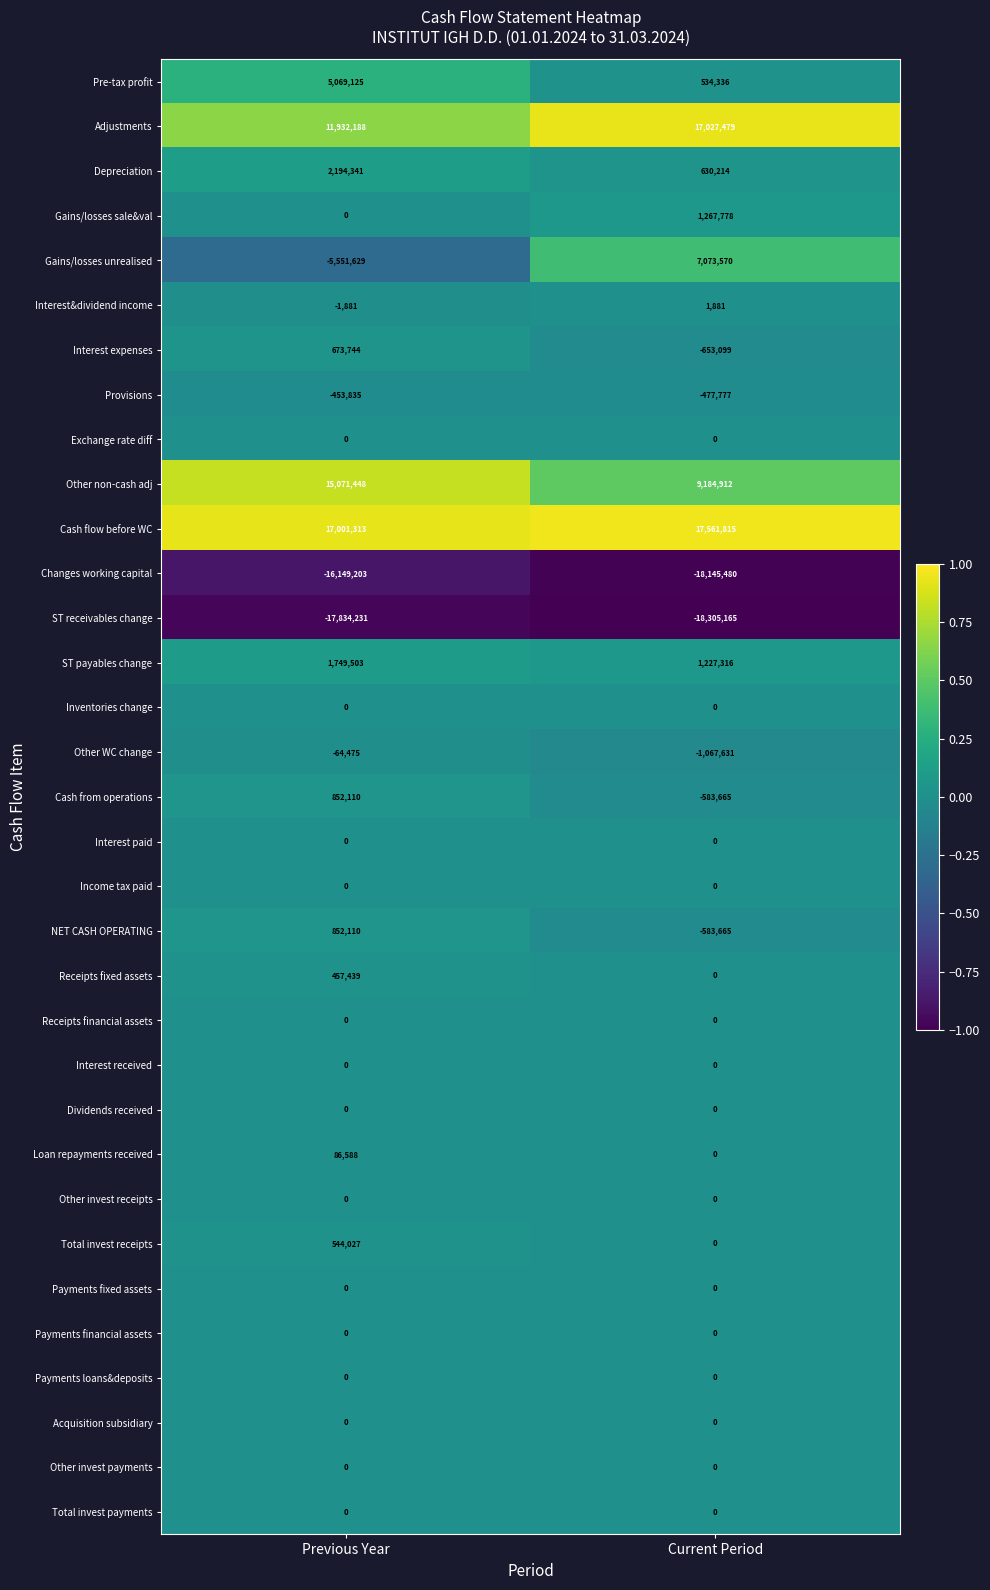

At which category is the sum across all series the highest?

Previous Year